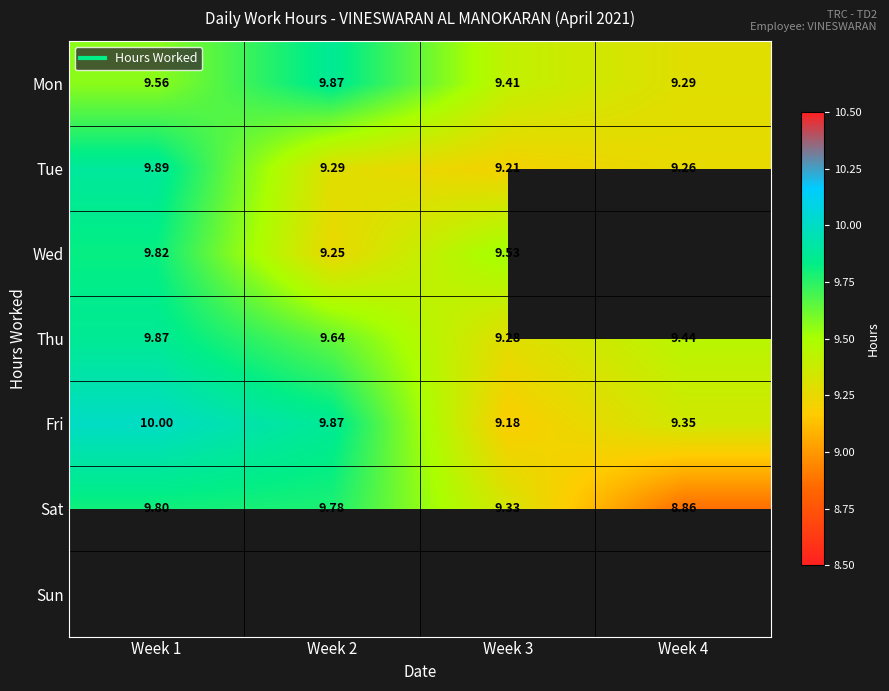

What is the maximum value shown in the chart?

10.0